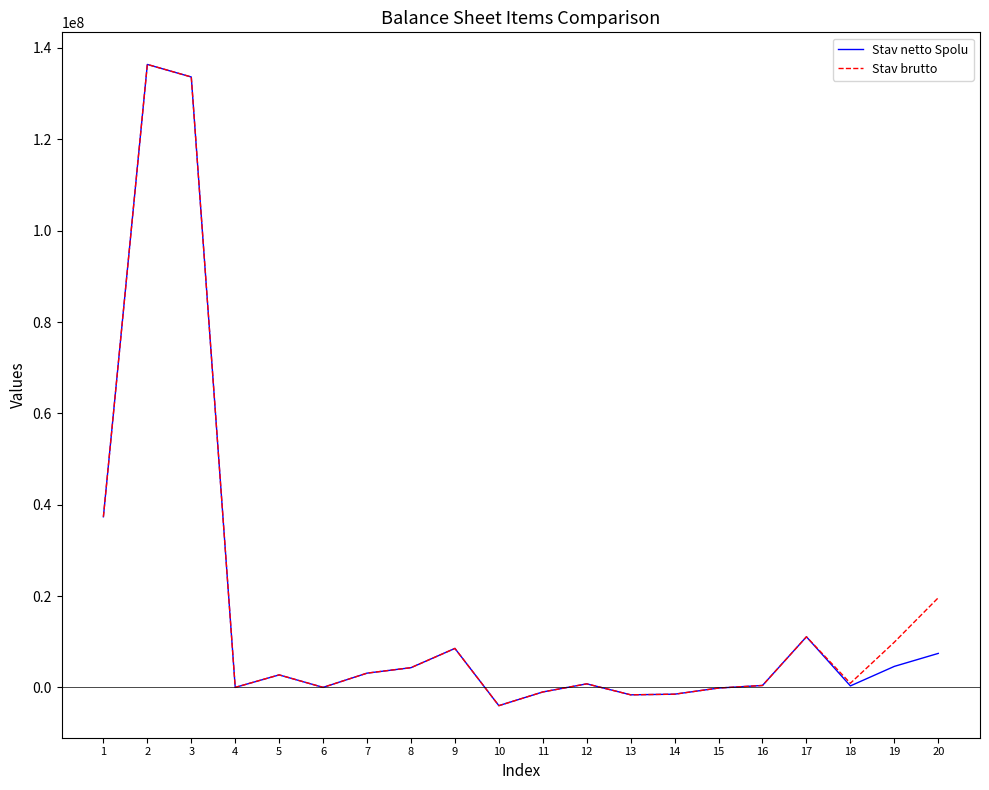

At which label does Stav brutto first exceed 2750000?

1